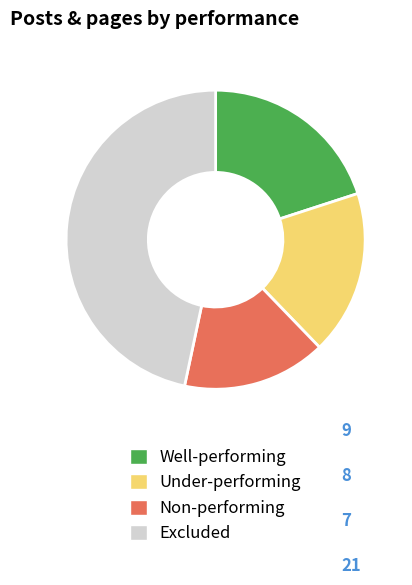

Combined, do Well-performing and Excluded account for over 50%?

Yes